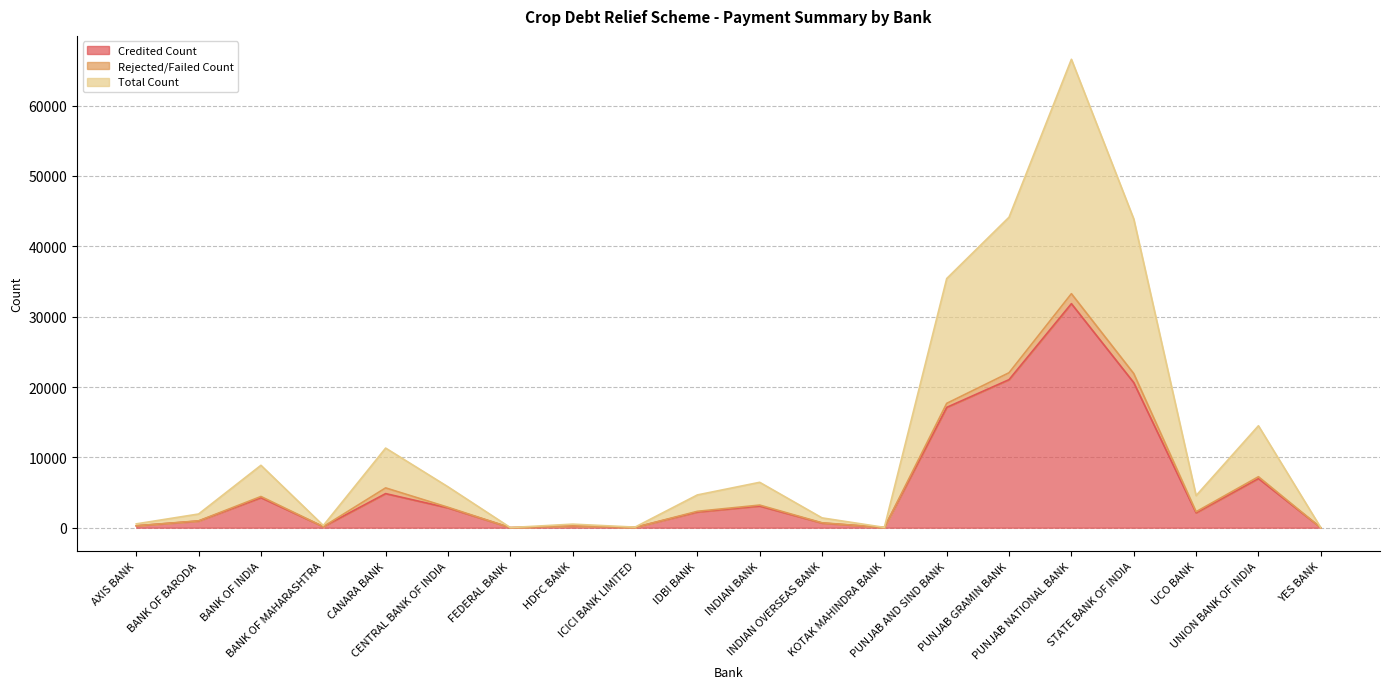

Rank the categories by Credited Count value from lowest to highest.

YES BANK, FEDERAL BANK, KOTAK MAHINDRA BANK, ICICI BANK LIMITED, BANK OF MAHARASHTRA, HDFC BANK, AXIS BANK, INDIAN OVERSEAS BANK, BANK OF BARODA, UCO BANK, IDBI BANK, CENTRAL BANK OF INDIA, INDIAN BANK, BANK OF INDIA, CANARA BANK, UNION BANK OF INDIA, PUNJAB AND SIND BANK, STATE BANK OF INDIA, PUNJAB GRAMIN BANK, PUNJAB NATIONAL BANK